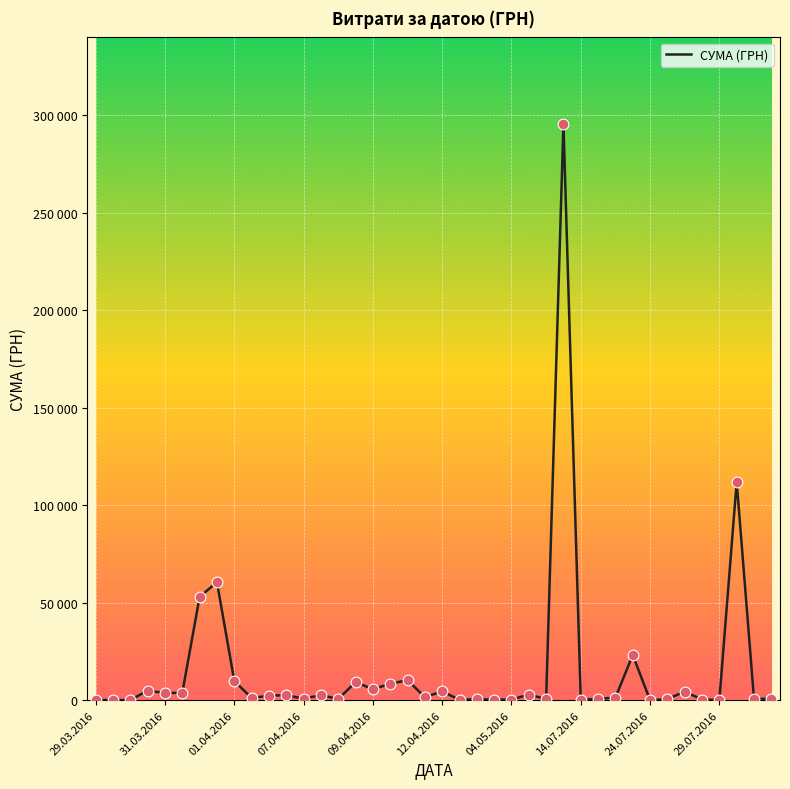

Is this an area chart (filled region under the line)?

No